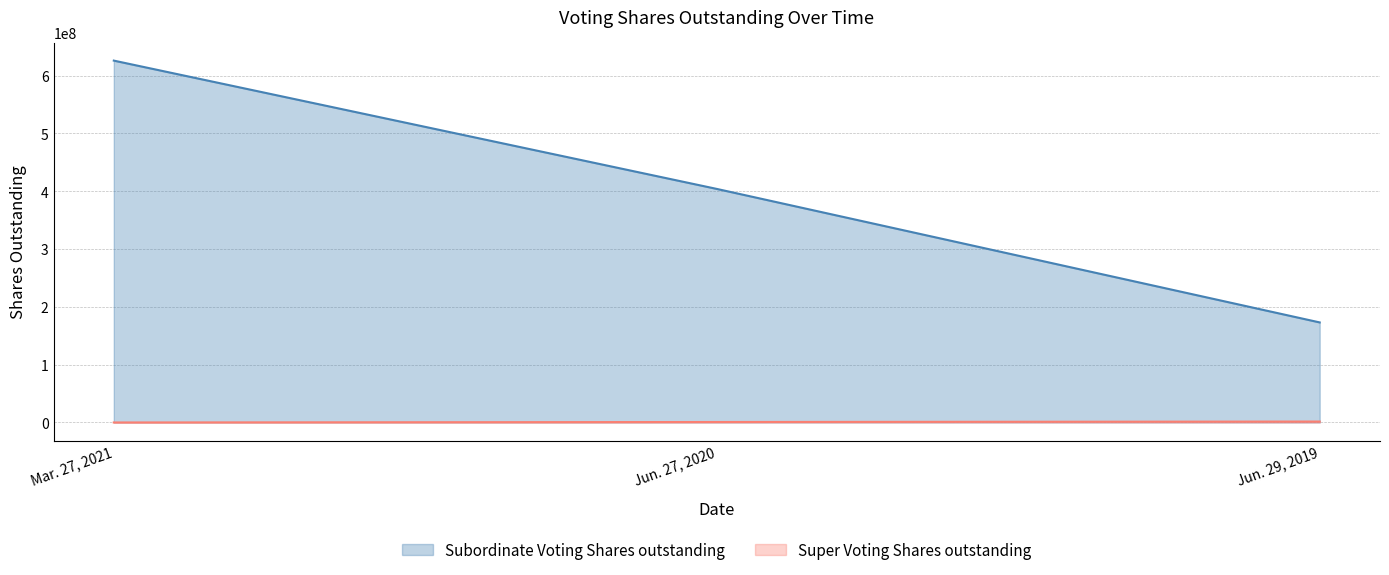

Reading right to left, list all the values displayed in this chart.

Super Voting Shares outstanding: 1630590	815295	0
Subordinate Voting Shares outstanding: 173010922	403907218	625769627